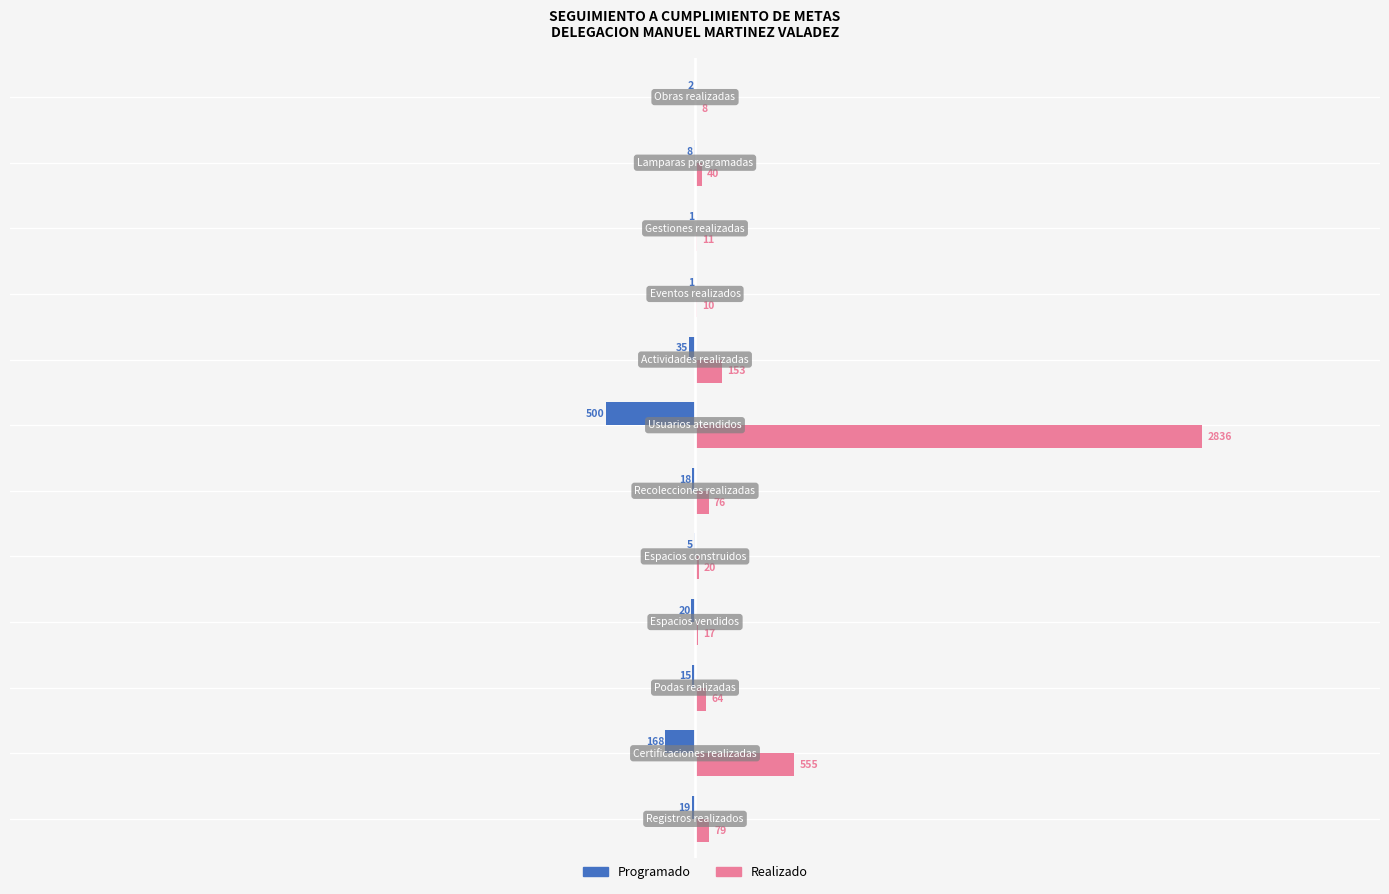

Which series has the largest total across all categories?

Realizado